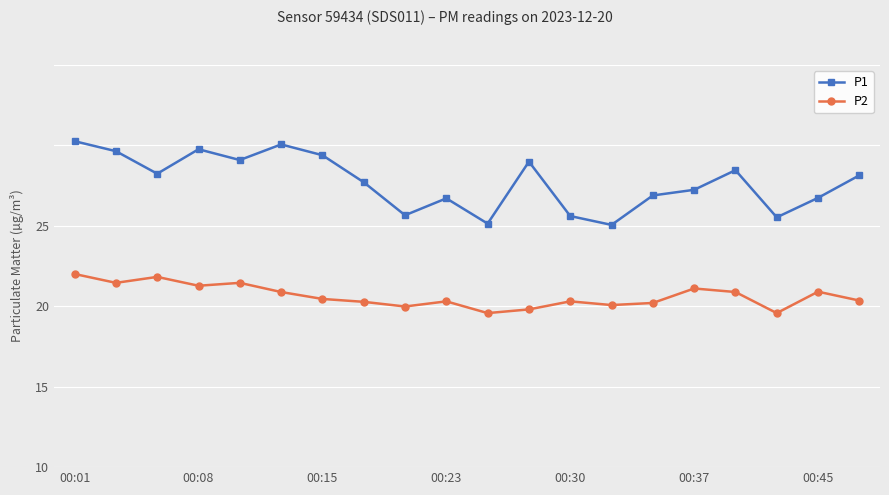

What are all the series names shown in the legend?

P1, P2